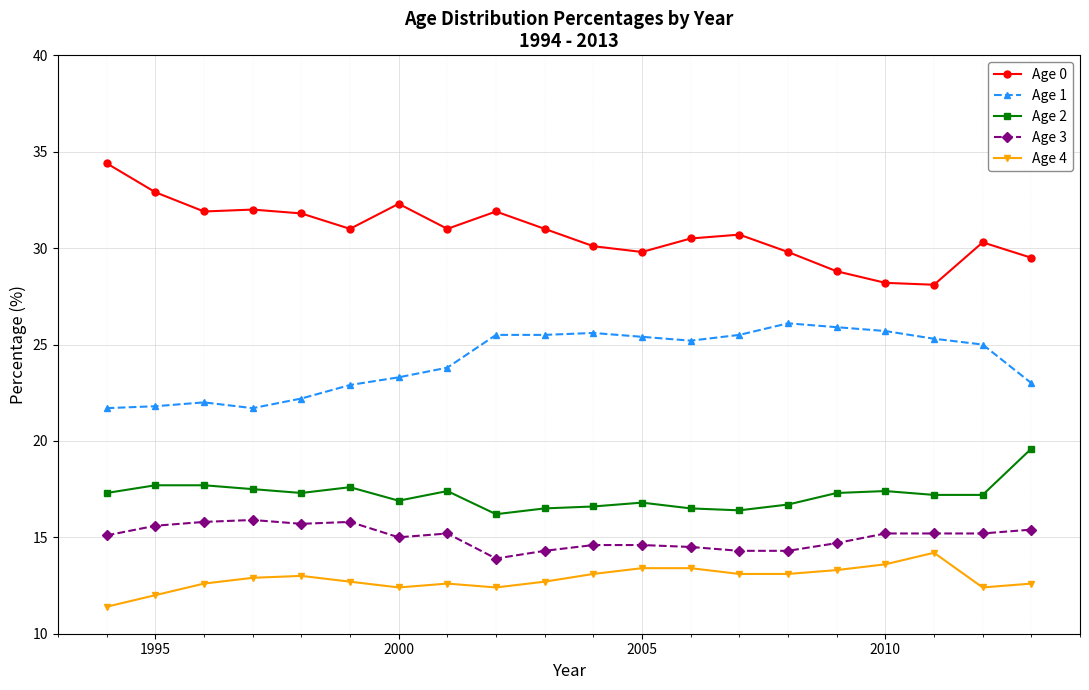

What are all the series names shown in the legend?

Age 0, Age 1, Age 2, Age 3, Age 4